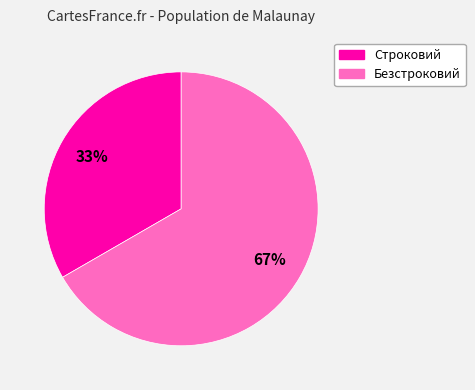

Is there any slice that represents more than half of the pie?

Yes